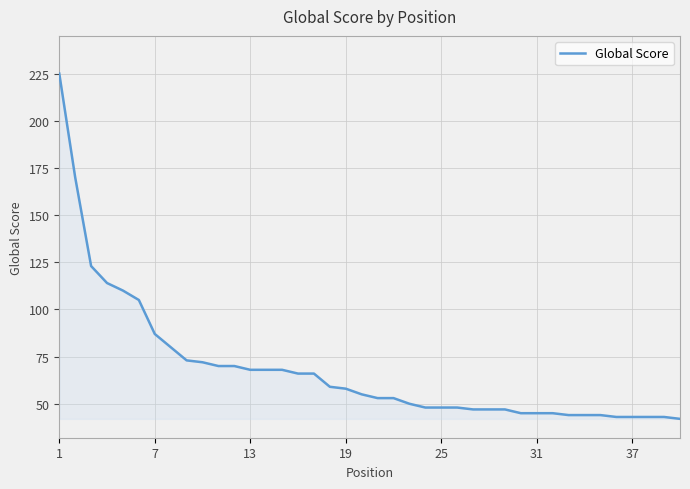

What is the greatest value displayed?

225